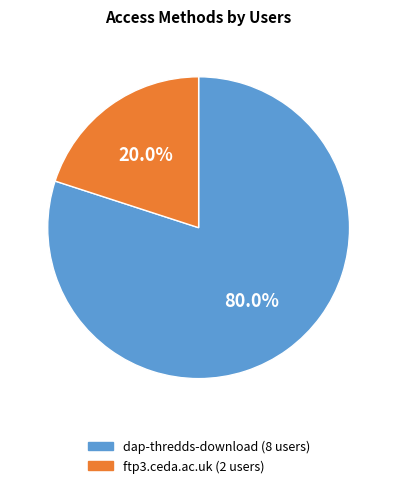

Is it true that dap-thredds-download is 70% of the pie?

False